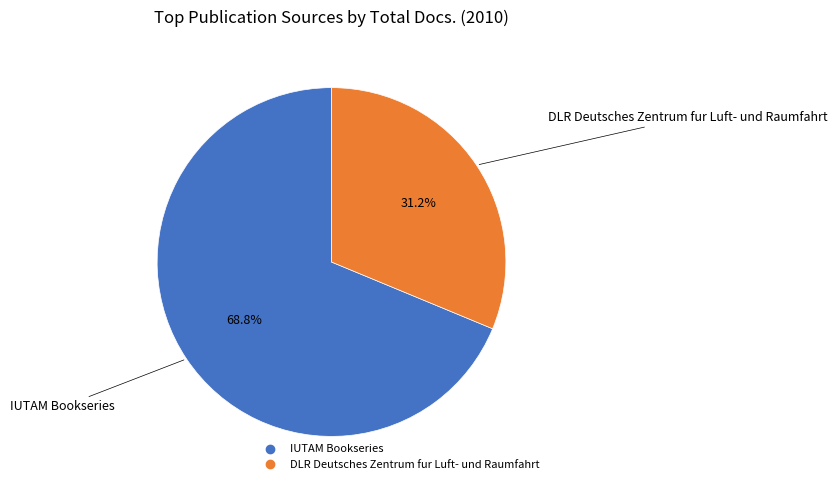

Combined, do IUTAM Bookseries and DLR Deutsches Zentrum fur Luft- und Raumfahrt account for over 50%?

Yes